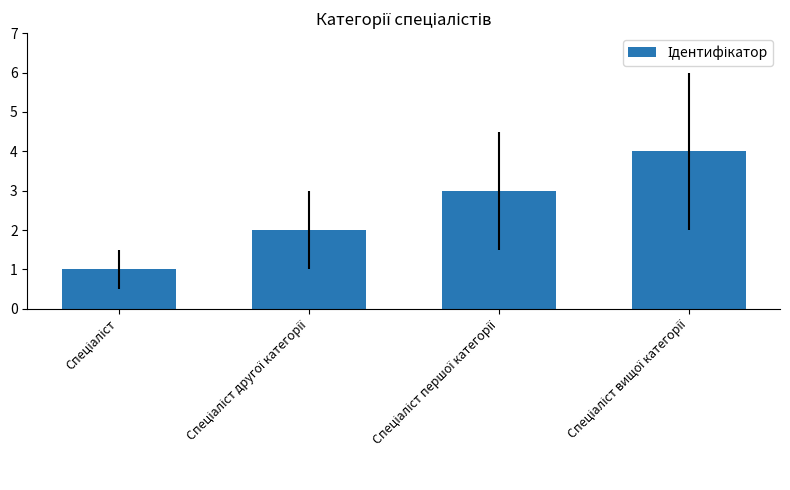

What is the maximum value shown in the chart?

4